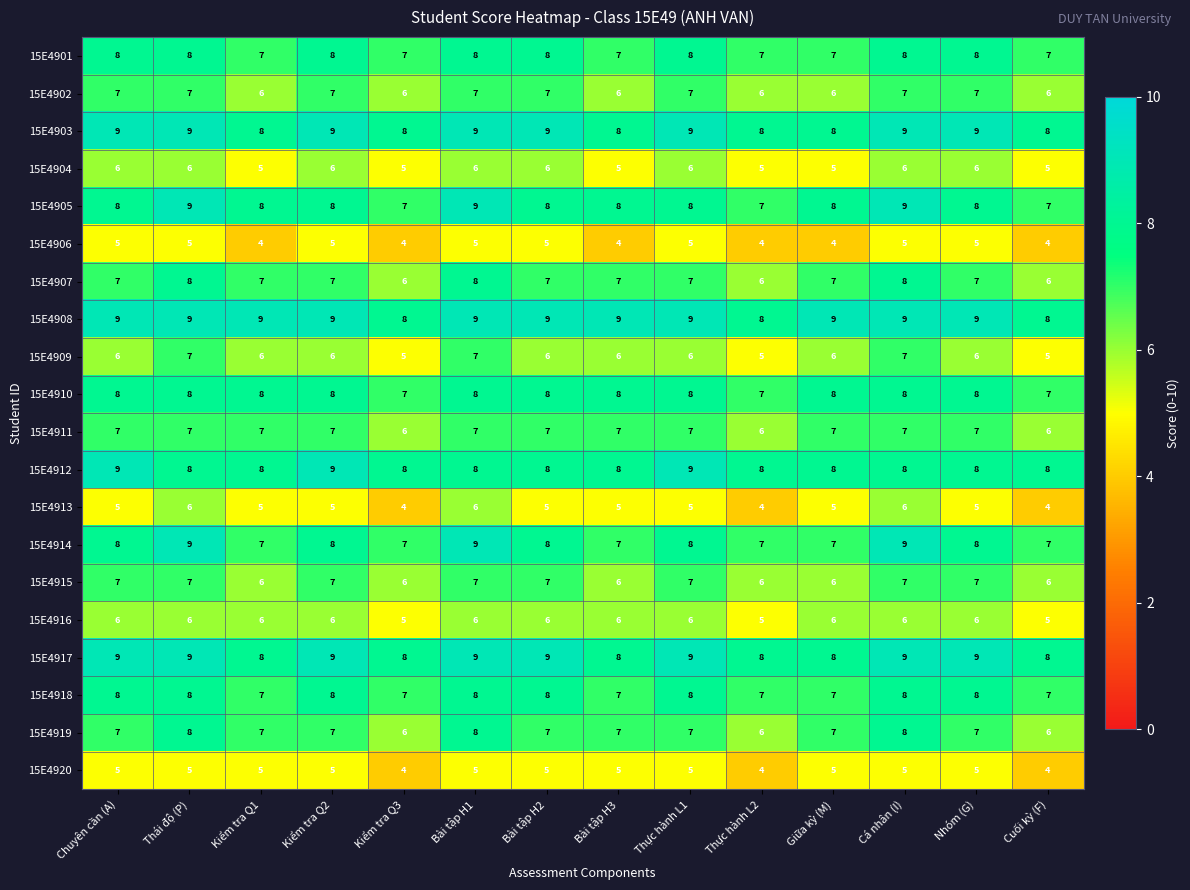

What value does the 15E4902 series have at Cá nhân (I)?

7